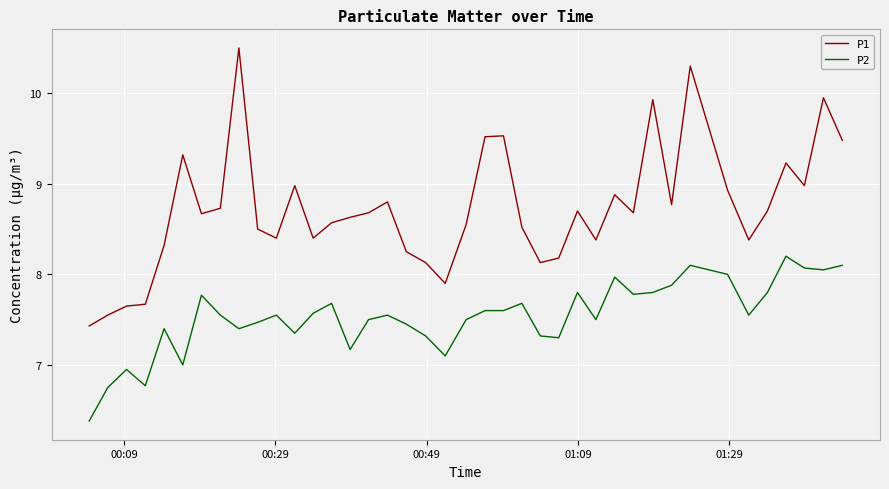

At how many categories does at least one series exceed 7?

40